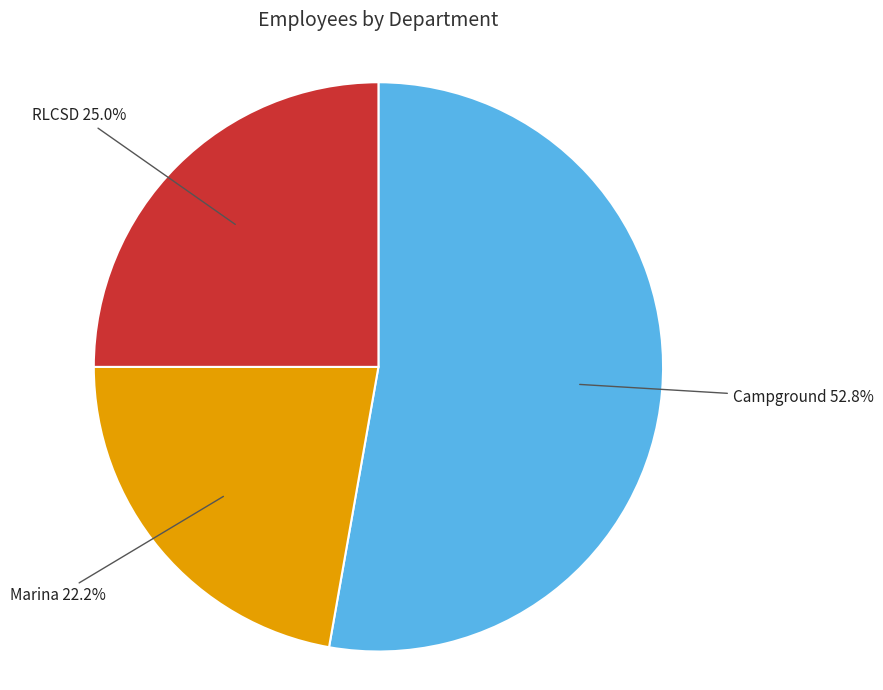

Is there a majority slice in this chart?

Yes